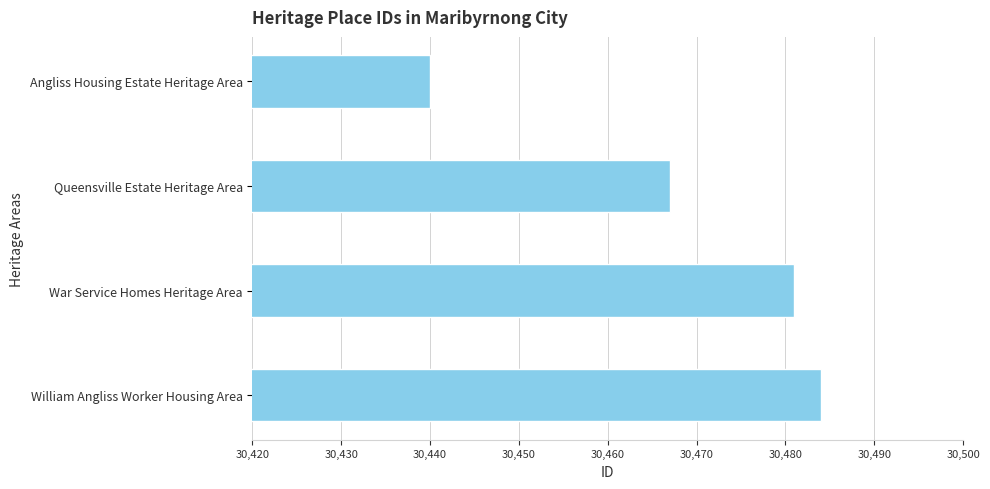

How many values are below 30481?

2